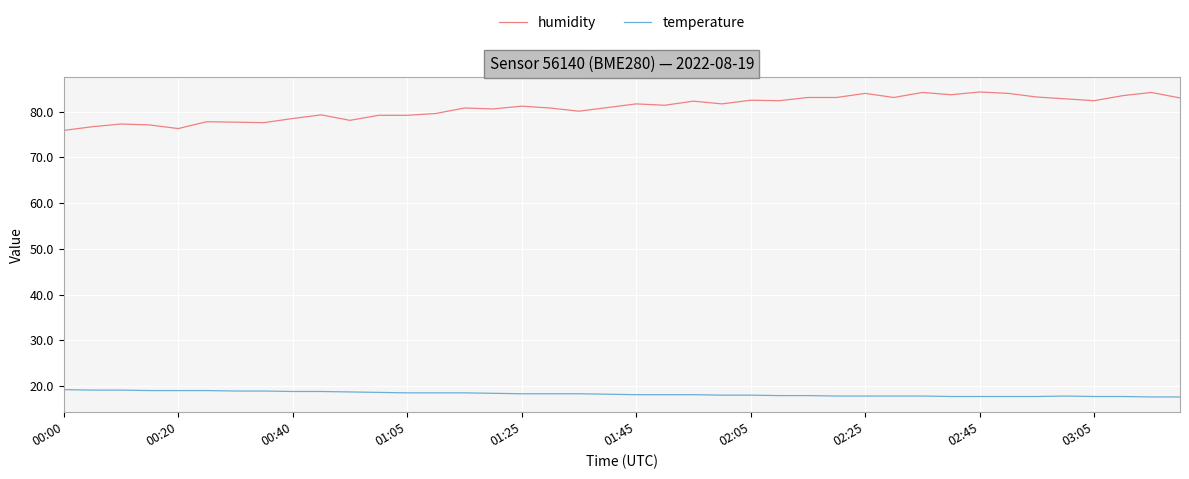

Is this an area chart (filled region under the line)?

No